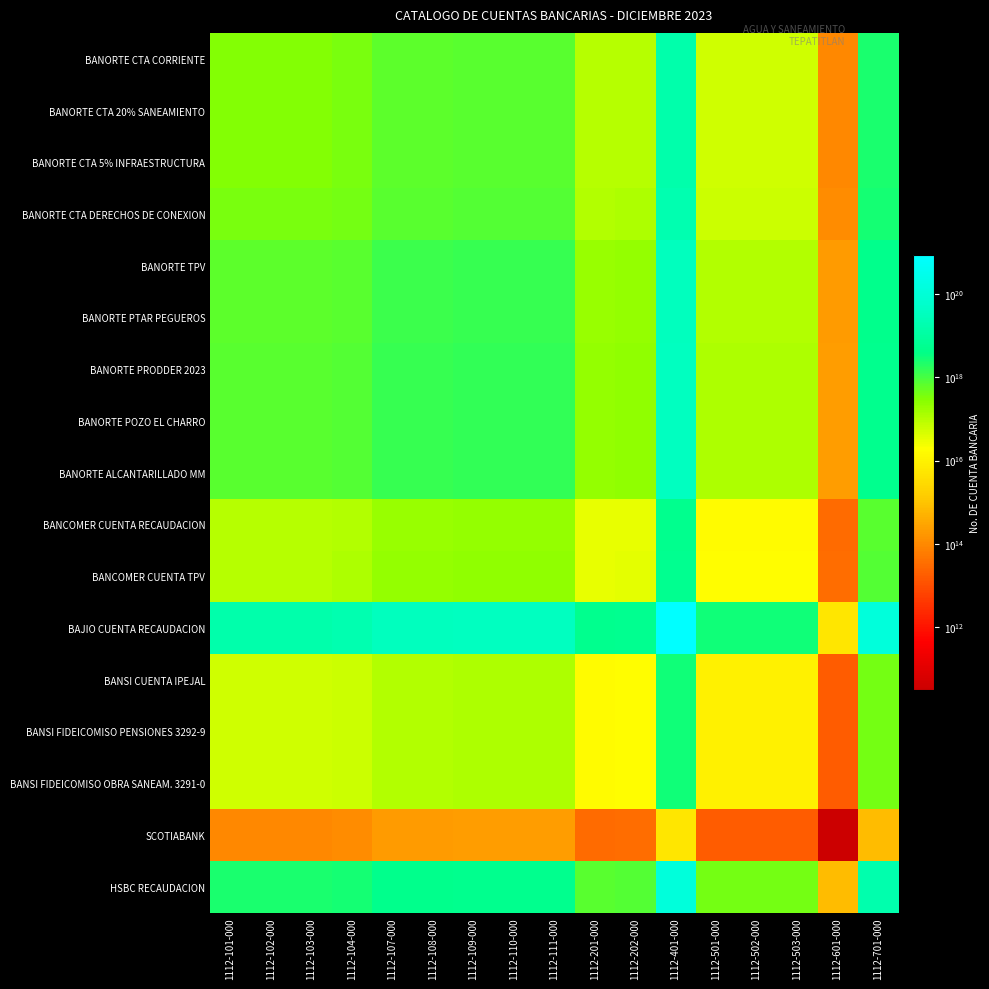

Reading left to right, list all the values displayed in this chart.

BANORTE CTA CORRIENTE: 1112-101-000=312795834273393152	1112-102-000=312795839306926976	1112-103-000=312795829239859328	1112-104-000=359852264094788352	1112-107-000=628618206026707456	1112-108-000=632156930179776512	1112-109-000=676029010610083328	1112-110-000=678407144484280064	1112-111-000=694349007677936768	1112-201-000=97562573580441856	1112-202-000=102419216145023744	1112-401-000=16121631436332455936	1112-501-000=54406734809525992	1112-502-000=55434833530119960	1112-503-000=55434828496586152	1112-601-000=99184105802628	1112-701-000=2273904408020736000
BANORTE CTA 20% SANEAMIENTO: 1112-101-000=312795839306926976	1112-102-000=312795844340460864	1112-103-000=312795834273393088	1112-104-000=359852269885557696	1112-107-000=628618216142478336	1112-108-000=632156940352492800	1112-109-000=676029021488792448	1112-110-000=678407155401258240	1112-111-000=694349018851452544	1112-201-000=97562575150426048	1112-202-000=102419217793161376	1112-401-000=16121631695762948096	1112-501-000=54406735685043216	1112-502-000=55434834422181424	1112-503-000=55434829388647536	1112-601-000=99184107398706	1112-701-000=2273904444612574720
BANORTE CTA 5% INFRAESTRUCTURA: 1112-101-000=312795829239859328	1112-102-000=312795834273393088	1112-103-000=312795824206325632	1112-104-000=359852258304018944	1112-107-000=628618195910936576	1112-108-000=632156920007060224	1112-109-000=676028999731374336	1112-110-000=678407133567301888	1112-111-000=694348996504420992	1112-201-000=97562572010457680	1112-202-000=102419214496886096	1112-401-000=16121631176901965824	1112-501-000=54406733934008776	1112-502-000=55434832638058496	1112-503-000=55434827604524776	1112-601-000=99184104206550	1112-701-000=2273904371428897280
BANORTE CTA DERECHOS DE CONEXION: 1112-101-000=359852264094788352	1112-102-000=359852269885557696	1112-103-000=359852258304018944	1112-104-000=413987776643354752	1112-107-000=723186372399705856	1112-108-000=727257455703762432	1112-109-000=777729571197461248	1112-110-000=780465467156363904	1112-111-000=798805594918783744	1112-201-000=112239707652726656	1112-202-000=117826974589396880	1112-401-000=18546940008783310848	1112-501-000=62591583895904928	1112-502-000=63774347896512864	1112-503-000=63774342105743488	1112-601-000=114105180199098	1112-701-000=2615986403598292480
BANORTE TPV: 1112-101-000=628618206026707456	1112-102-000=628618216142478336	1112-103-000=628618195910936576	1112-104-000=723186372399705856	1112-107-000=1263318771064109824	1112-108-000=1270430459216520960	1112-109-000=1358599115806283008	1112-110-000=1363378393807735552	1112-111-000=1395416369840244736	1112-201-000=196069139226074368	1112-202-000=205829416064006976	1112-401-000=32399251912266022912	1112-501-000=109339896137626528	1112-502-000=111406041215483488	1112-503-000=111406031099712608	1112-601-000=199327893227364	1112-701-000=4569810569781637120
BANORTE PTAR PEGUEROS: 1112-101-000=632156930179776512	1112-102-000=632156940352492800	1112-103-000=632156920007060224	1112-104-000=727257455703762432	1112-107-000=1270430459216520960	1112-108-000=1277582181689276160	1112-109-000=1366247172224868096	1112-110-000=1371053354548110848	1112-111-000=1403271684185582080	1112-201-000=197172884857363456	1112-202-000=206988105899991232	1112-401-000=32581639272644886528	1112-501-000=109955410813540704	1112-502-000=112033186985471392	1112-503-000=112033176812755104	1112-601-000=200449983589020	1112-701-000=4595535722001535488
BANORTE PRODDER 2023: 1112-101-000=676029010610083328	1112-102-000=676029021488792448	1112-103-000=676028999731374336	1112-104-000=777729571197461248	1112-107-000=1358599115806283008	1112-108-000=1366247172224868096	1112-109-000=1461065567730684416	1112-110-000=1466205302068278784	1112-111-000=1500659603632504576	1112-201-000=210856804545909536	1112-202-000=221353207976114624	1112-401-000=34842825111917756416	1112-501-000=117586384068215328	1112-502-000=119808359186608880	1112-503-000=119808348307899808	1112-601-000=214361335948584	1112-701-000=4914468732446684160
BANORTE POZO EL CHARRO: 1112-101-000=678407144484280064	1112-102-000=678407155401258240	1112-103-000=678407133567301888	1112-104-000=780465467156363904	1112-107-000=1363378393807735552	1112-108-000=1371053354548110848	1112-109-000=1466205302068278784	1112-110-000=1471363116955880704	1112-111-000=1505938621812236800	1112-201-000=211598556307484032	1112-202-000=222131883970470304	1112-401-000=34965395151621500928	1112-501-000=118000029279749328	1112-502-000=120229820858995504	1112-503-000=120229809942017328	1112-601-000=215115415945650	1112-701-000=4931756843434353664
BANORTE ALCANTARILLADO MM: 1112-101-000=694349007677936768	1112-102-000=694349018851452544	1112-103-000=694348996504420992	1112-104-000=798805594918783744	1112-107-000=1395416369840244736	1112-108-000=1403271684185582080	1112-109-000=1500659603632504576	1112-110-000=1505938621812236800	1112-111-000=1541326615117090560	1112-201-000=216570902580743744	1112-202-000=227351752502218240	1112-401-000=35787045617055559680	1112-501-000=120772907394196784	1112-502-000=123055096759338528	1112-503-000=123055085585822704	1112-601-000=220170404767236	1112-701-000=5047648006346823680
BANCOMER CUENTA RECAUDACION: 1112-101-000=97562573580441856	1112-102-000=97562575150426048	1112-103-000=97562572010457680	1112-104-000=112239707652726656	1112-107-000=196069139226074368	1112-108-000=197172884857363456	1112-109-000=210856804545909536	1112-110-000=211598556307484032	1112-111-000=216570902580743744	1112-201-000=30430251047779968	1112-202-000=31945061974407548	1112-401-000=5028416880607223808	1112-501-000=16969730688569716	1112-502-000=17290399783504780	1112-503-000=17290398213520596	1112-601-000=30936014997954	1112-701-000=709242073628487680
BANCOMER CUENTA TPV: 1112-101-000=102419216145023744	1112-102-000=102419217793161376	1112-103-000=102419214496886096	1112-104-000=117826974589396880	1112-107-000=205829416064006976	1112-108-000=206988105899991232	1112-109-000=221353207976114624	1112-110-000=222131883970470304	1112-111-000=227351752502218240	1112-201-000=31945061974407548	1112-202-000=33535279841971216	1112-401-000=5278730321085333504	1112-501-000=17814479995061164	1112-502-000=18151111924087760	1112-503-000=18151110275950124	1112-601-000=32476002738168	1112-701-000=744547981590584960
BAJIO CUENTA RECAUDACION: 1112-101-000=16121631436332455936	1112-102-000=16121631695762948096	1112-103-000=16121631176901965824	1112-104-000=18546940008783310848	1112-107-000=32399251912266022912	1112-108-000=32581639272644886528	1112-109-000=34842825111917756416	1112-110-000=34965395151621500928	1112-111-000=35787045617055559680	1112-201-000=5028416880607223808	1112-202-000=5278730321085333504	1112-401-000=830915797752524439552	1112-501-000=2804146443609038336	1112-502-000=2857135092553430016	1112-503-000=2857134833122938880	1112-601-000=5111991346708884	1112-701-000=117198008319768444928
BANSI CUENTA IPEJAL: 1112-101-000=54406734809525992	1112-102-000=54406735685043216	1112-103-000=54406733934008776	1112-104-000=62591583895904928	1112-107-000=109339896137626528	1112-108-000=109955410813540704	1112-109-000=117586384068215328	1112-110-000=118000029279749328	1112-111-000=120772907394196784	1112-201-000=16969730688569716	1112-202-000=17814479995061164	1112-401-000=2804146443609038336	1112-501-000=9463338281055480	1112-502-000=9642162575756540	1112-503-000=9642161700239320	1112-601-000=17251774961322	1112-701-000=395515862277325120
BANSI FIDEICOMISO PENSIONES 3292-9: 1112-101-000=55434833530119960	1112-102-000=55434834422181424	1112-103-000=55434832638058496	1112-104-000=63774347896512864	1112-107-000=111406041215483488	1112-108-000=112033186985471392	1112-109-000=119808359186608880	1112-110-000=120229820858995504	1112-111-000=123055096759338528	1112-201-000=17290399783504780	1112-202-000=18151111924087760	1112-401-000=2857135092553430016	1112-501-000=9642162575756540	1112-502-000=9824366029843600	1112-503-000=9824365137782140	1112-601-000=17577773715480	1112-701-000=402989741263180736
BANSI FIDEICOMISO OBRA SANEAM. 3291-0: 1112-101-000=55434828496586152	1112-102-000=55434829388647536	1112-103-000=55434827604524776	1112-104-000=63774342105743488	1112-107-000=111406031099712608	1112-108-000=112033176812755104	1112-109-000=119808348307899808	1112-110-000=120229809942017328	1112-111-000=123055085585822704	1112-201-000=17290398213520596	1112-202-000=18151110275950124	1112-401-000=2857134833122938880	1112-501-000=9642161700239320	1112-502-000=9824365137782140	1112-503-000=9824364245720760	1112-601-000=17577772119402	1112-701-000=402989704671342080
SCOTIABANK: 1112-101-000=99184105802628	1112-102-000=99184107398706	1112-103-000=99184104206550	1112-104-000=114105180199098	1112-107-000=199327893227364	1112-108-000=200449983589020	1112-109-000=214361335948584	1112-110-000=215115415945650	1112-111-000=220170404767236	1112-201-000=30936014997954	1112-202-000=32476002738168	1112-401-000=5111991346708884	1112-501-000=17251774961322	1112-502-000=17577773715480	1112-503-000=17577772119402	1112-601-000=31450184964	1112-701-000=721029984028068
HSBC RECAUDACION: 1112-101-000=2273904408020736000	1112-102-000=2273904444612574720	1112-103-000=2273904371428897280	1112-104-000=2615986403598292480	1112-107-000=4569810569781637120	1112-108-000=4595535722001535488	1112-109-000=4914468732446684160	1112-110-000=4931756843434353664	1112-111-000=5047648006346823680	1112-201-000=709242073628487680	1112-202-000=744547981590584960	1112-401-000=117198008319768444928	1112-501-000=395515862277325120	1112-502-000=402989741263180736	1112-503-000=402989704671342080	1112-601-000=721029984028068	1112-701-000=16530403190398101504